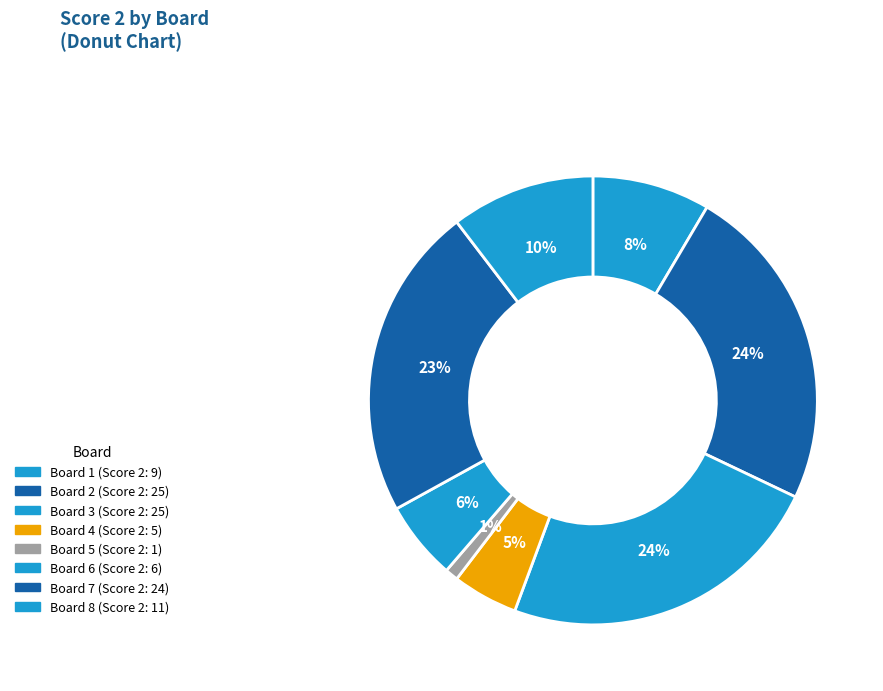

How many slices are in this pie chart?

8